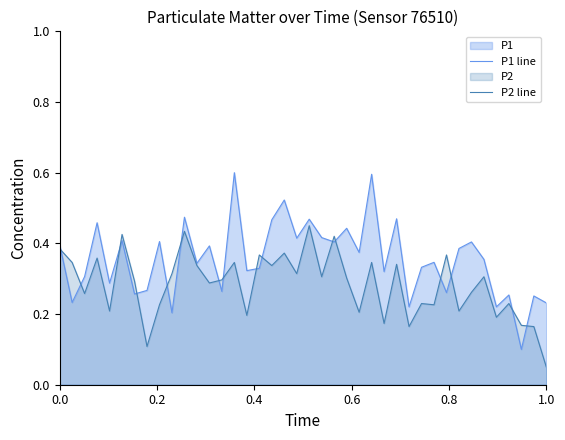

List the series in order of their peak value, highest first.

P1 line, P2 line